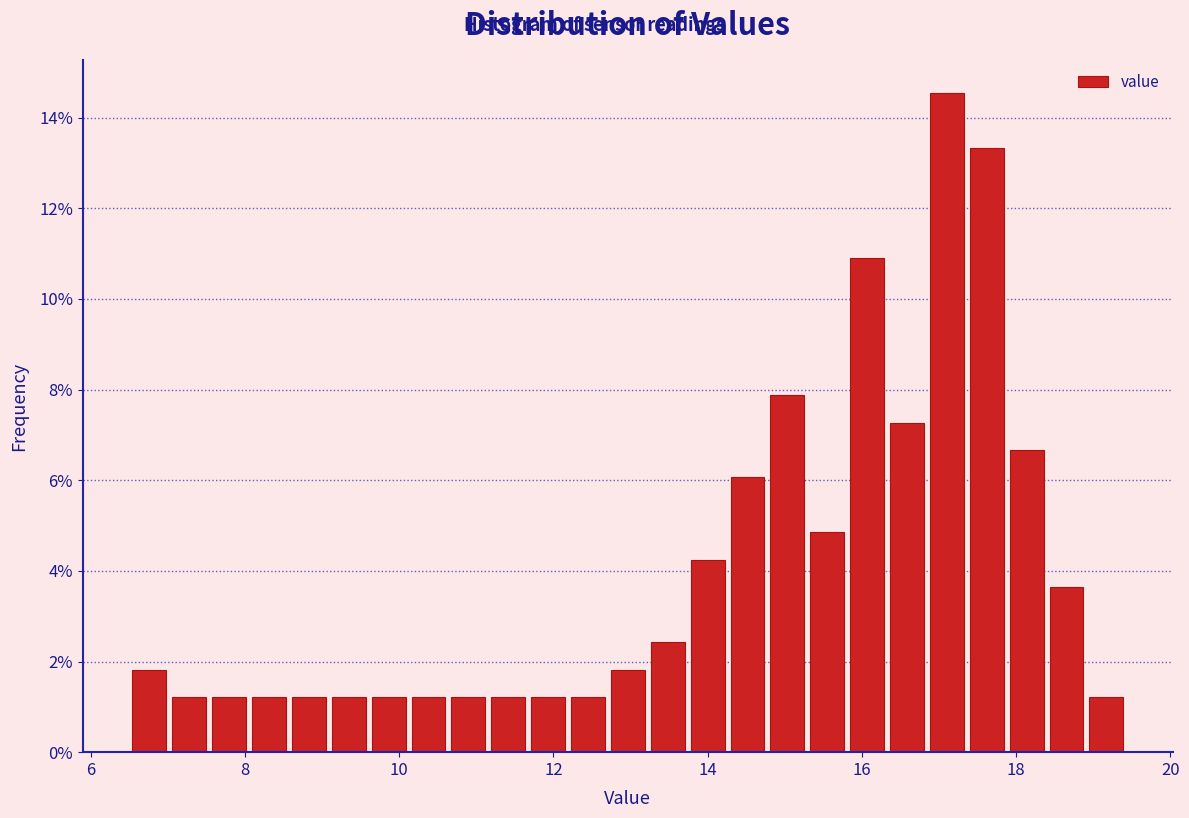

Around what value on the x-axis is the tallest bar? Give the approximate position of its centre, as read against the axis.

17.2